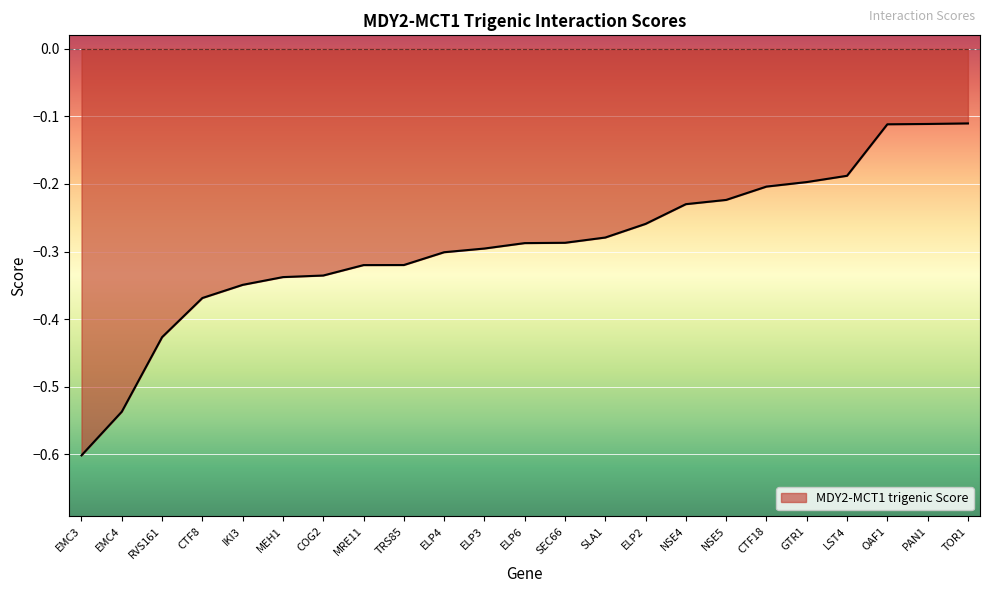

Which category has the lowest value across all series?

EMC3